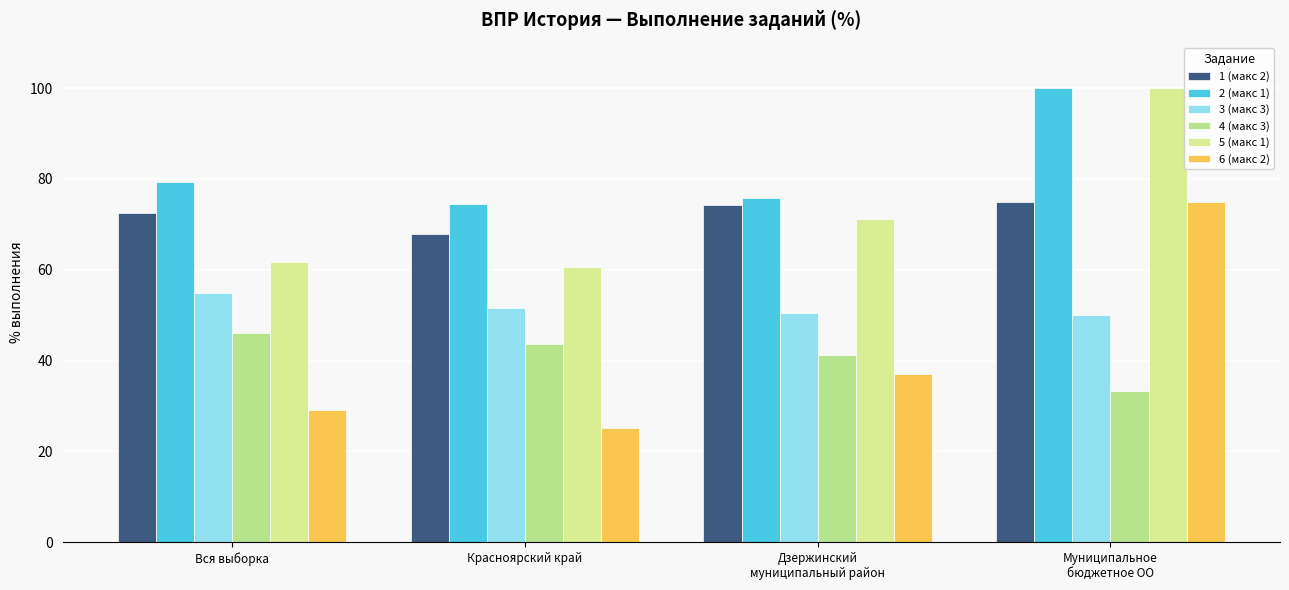

How many categories are shown in the chart?

4